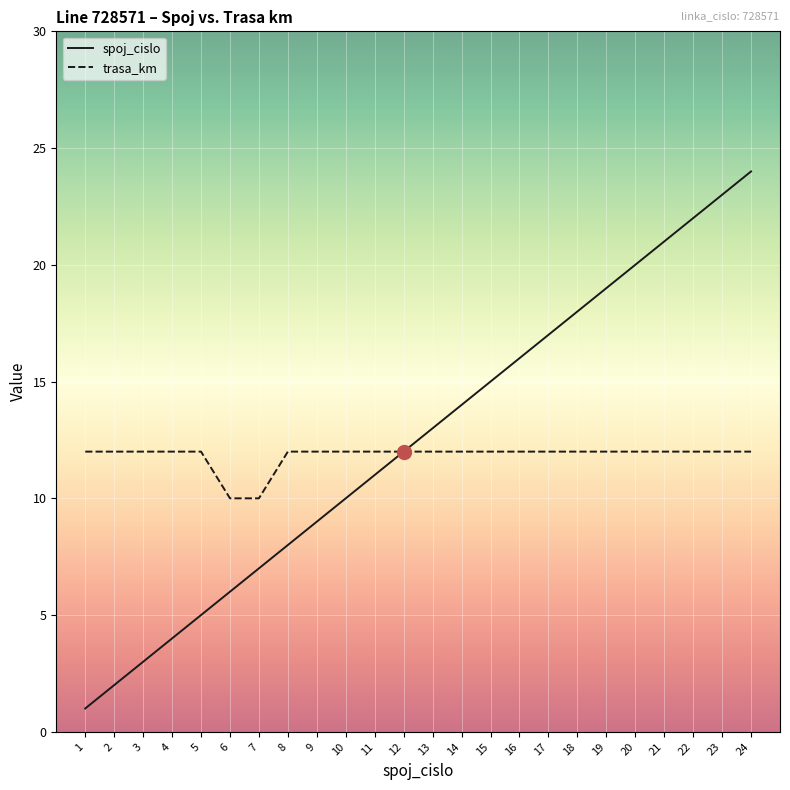

What is the smallest value displayed?

1